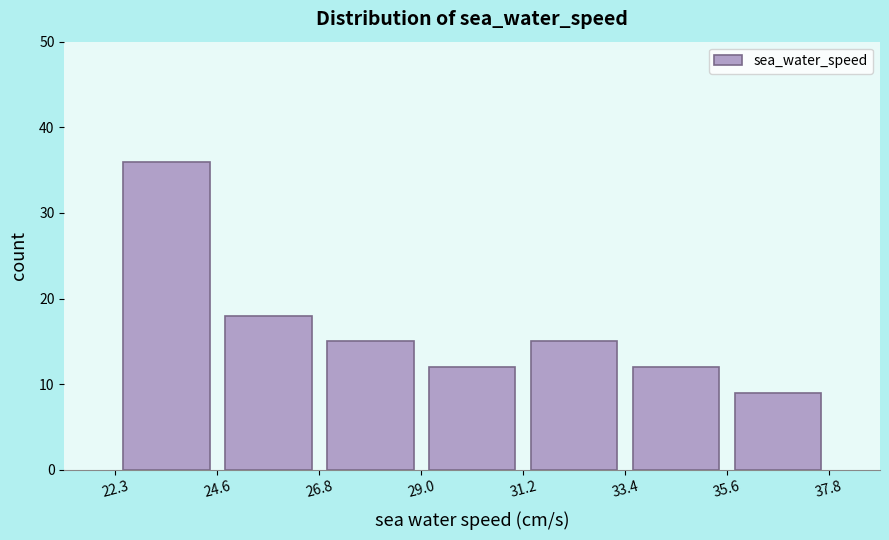

Which range on the x-axis has the tallest bar?

22.3 to 24.6